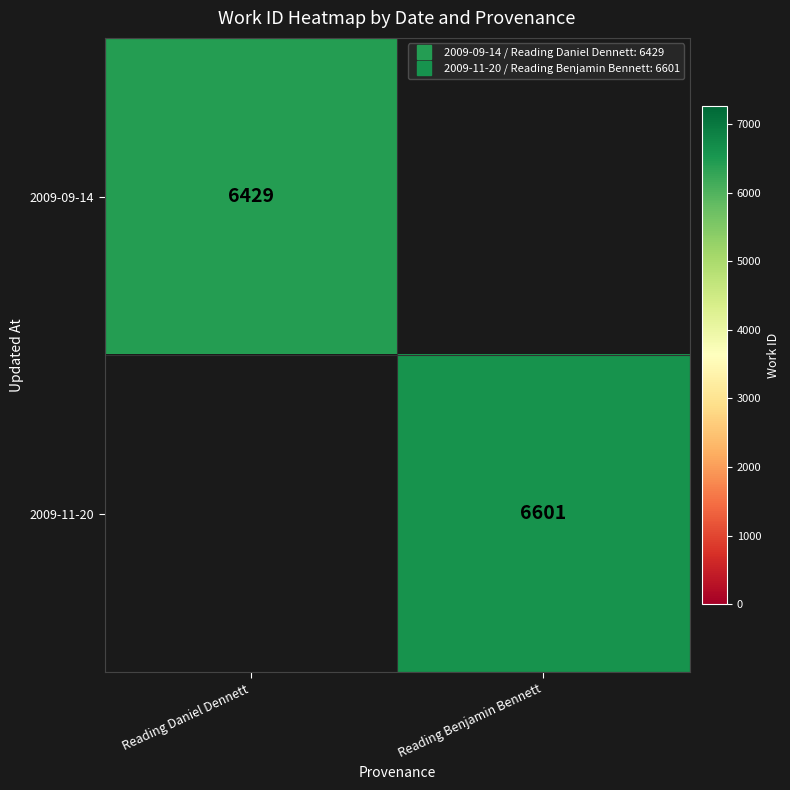

Rank the categories by 2009-09-14 value from lowest to highest.

Reading Benjamin Bennett, Reading Daniel Dennett